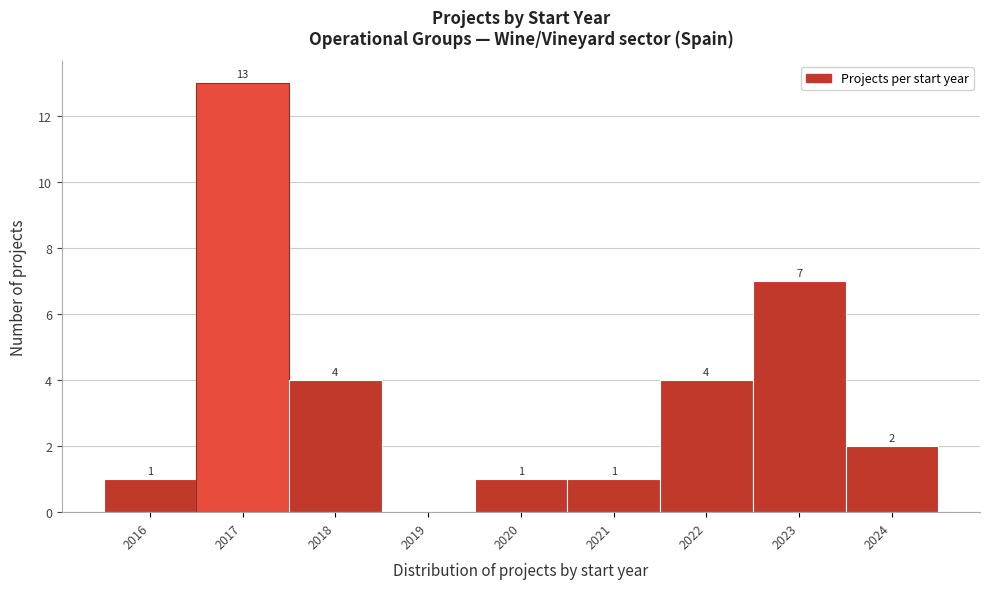

Which range on the x-axis has the tallest bar?

2016.5 to 2017.5